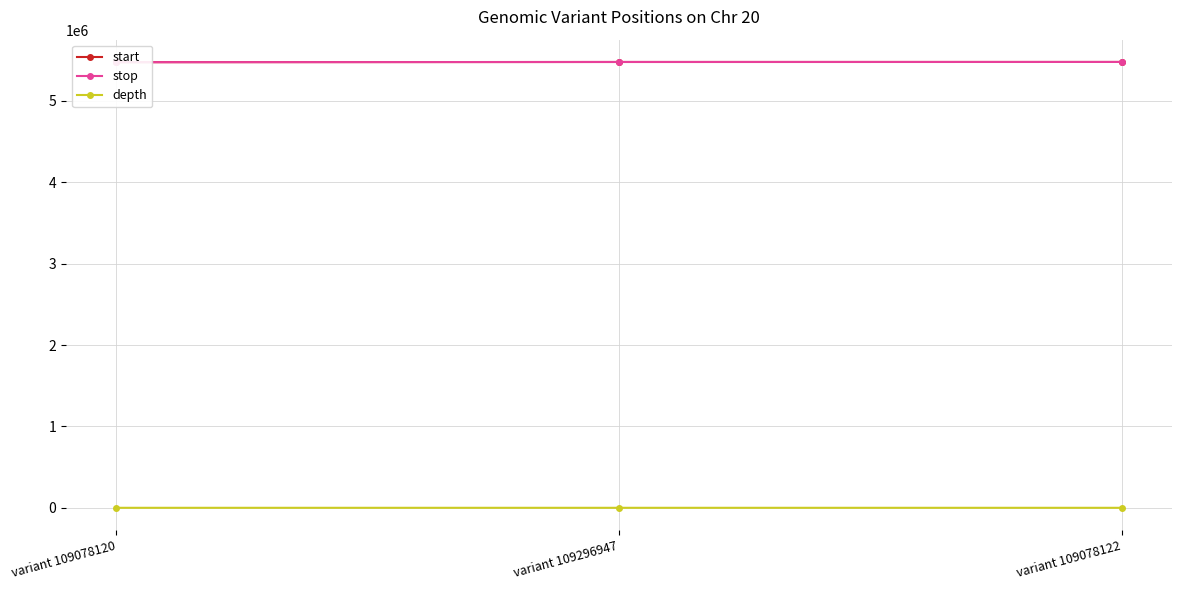

What is the label of the 2nd point from the left?

variant 109296947